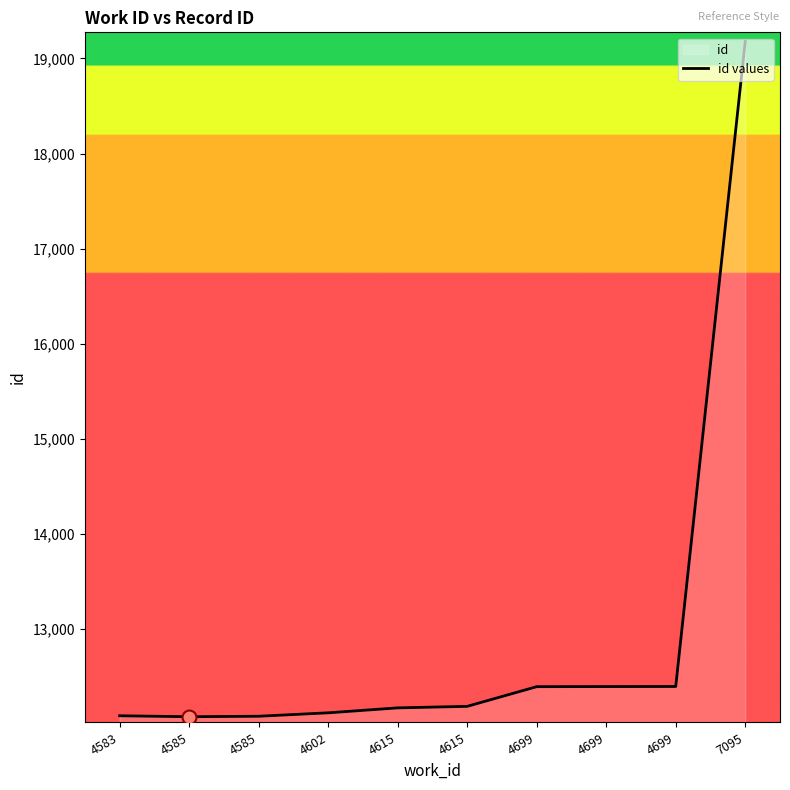

What is the ratio of the value at 4615 to the value at 4585?

1.0